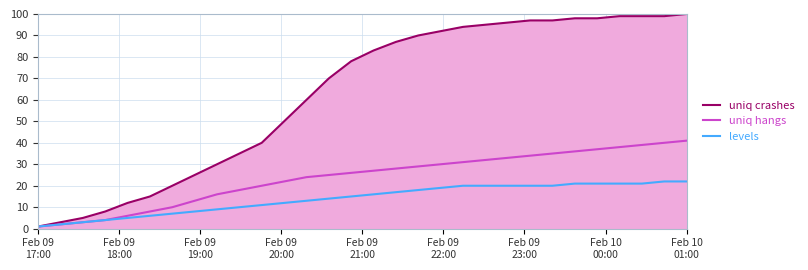

Which category has the lowest value across all series?

Feb 09
17:00